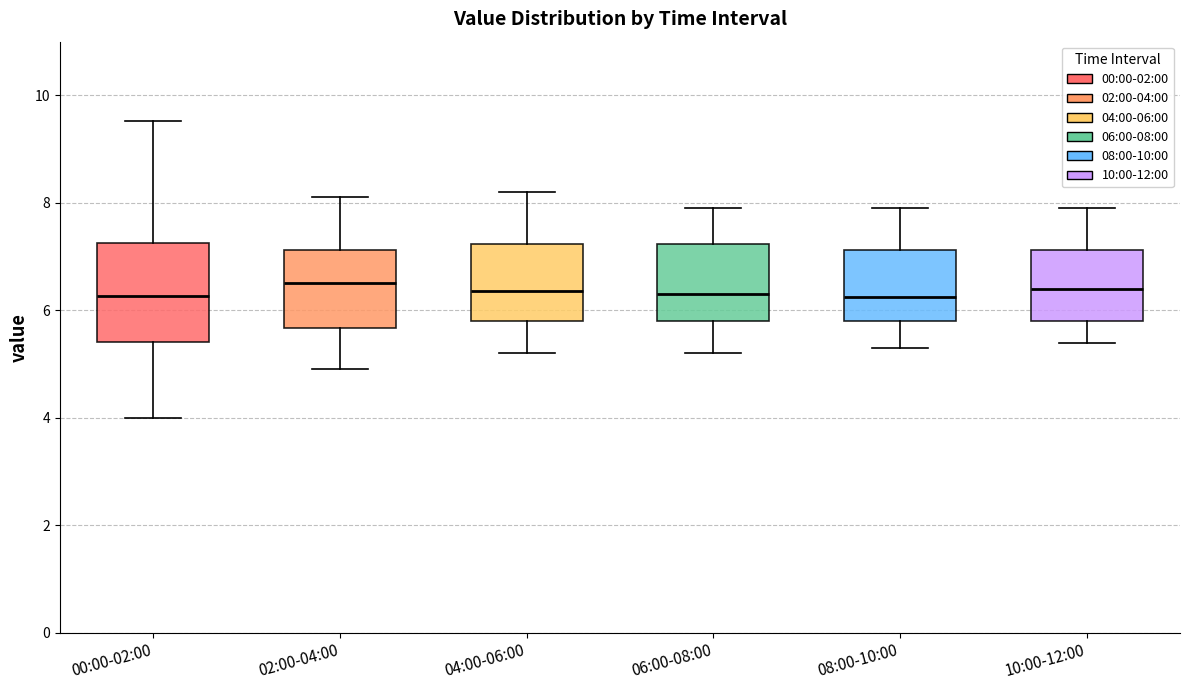

Which box is the tallest, from its lower edge to its upper edge?

00:00-02:00